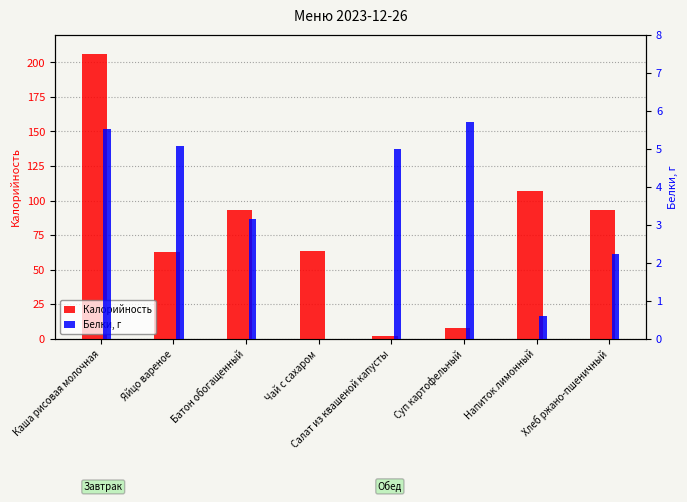

What is the average value of the Калорийность series?

79.4